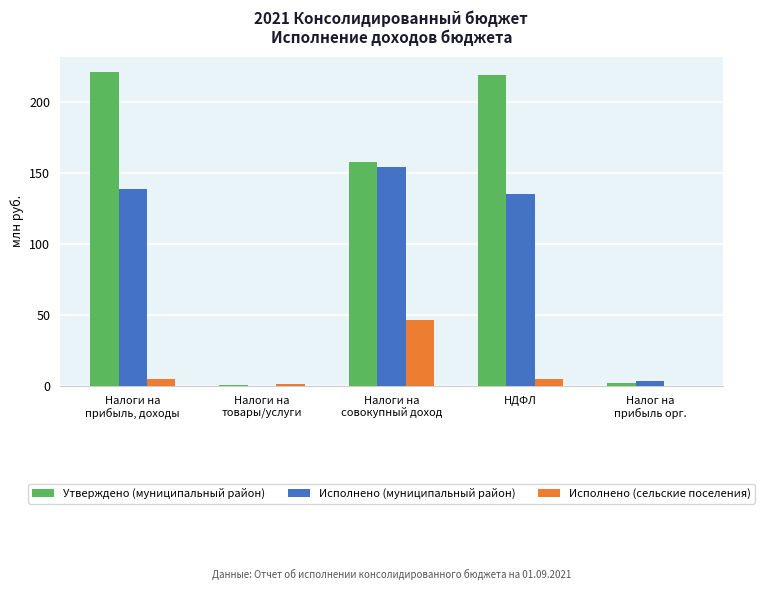

The Исполнено (муниципальный район) series shows 135.0 at НДФЛ. True or false?

True